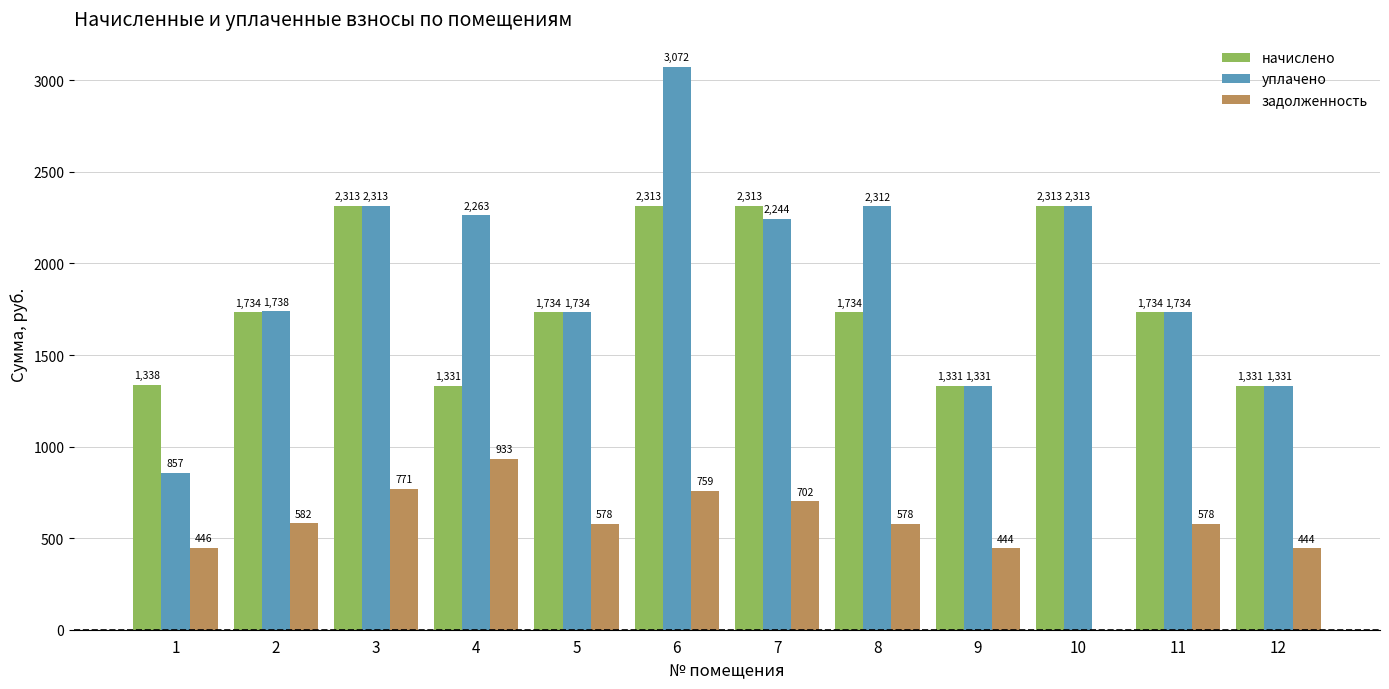

Is the value of начислено at 3 greater than the value of уплачено at 2?

Yes